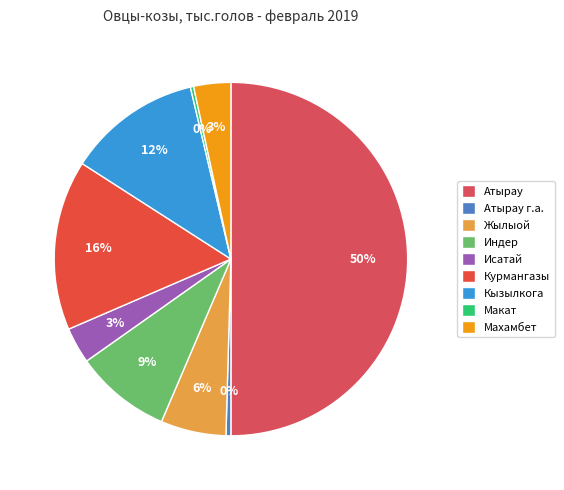

What is the largest slice in the pie chart?

Атырау